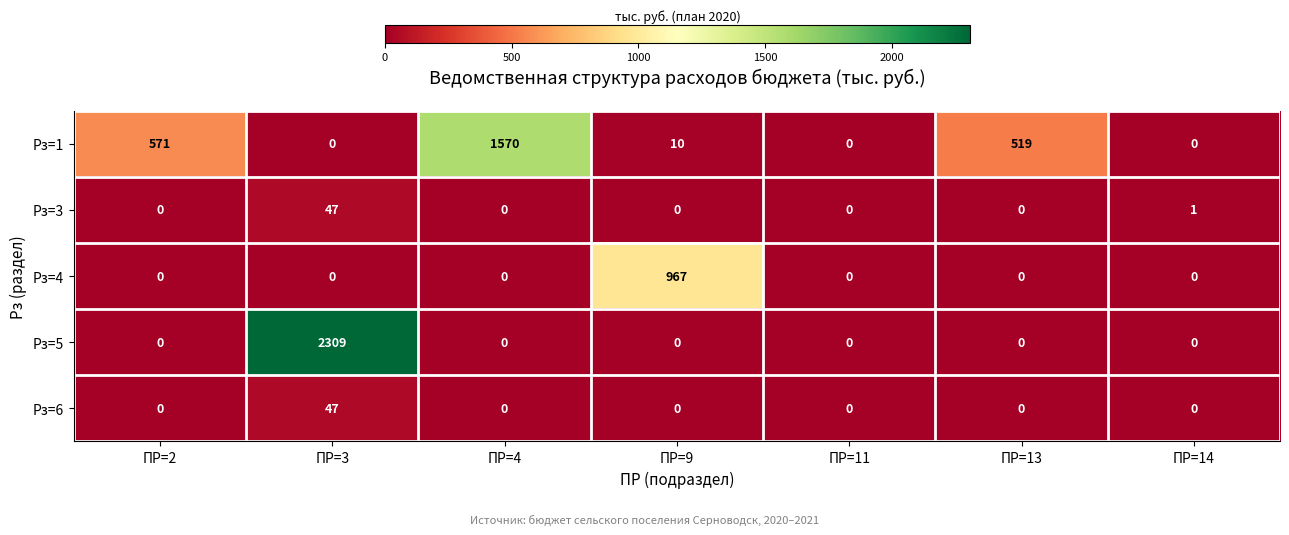

Between ПР=4 and ПР=14, which series saw the biggest shift?

Рз=1